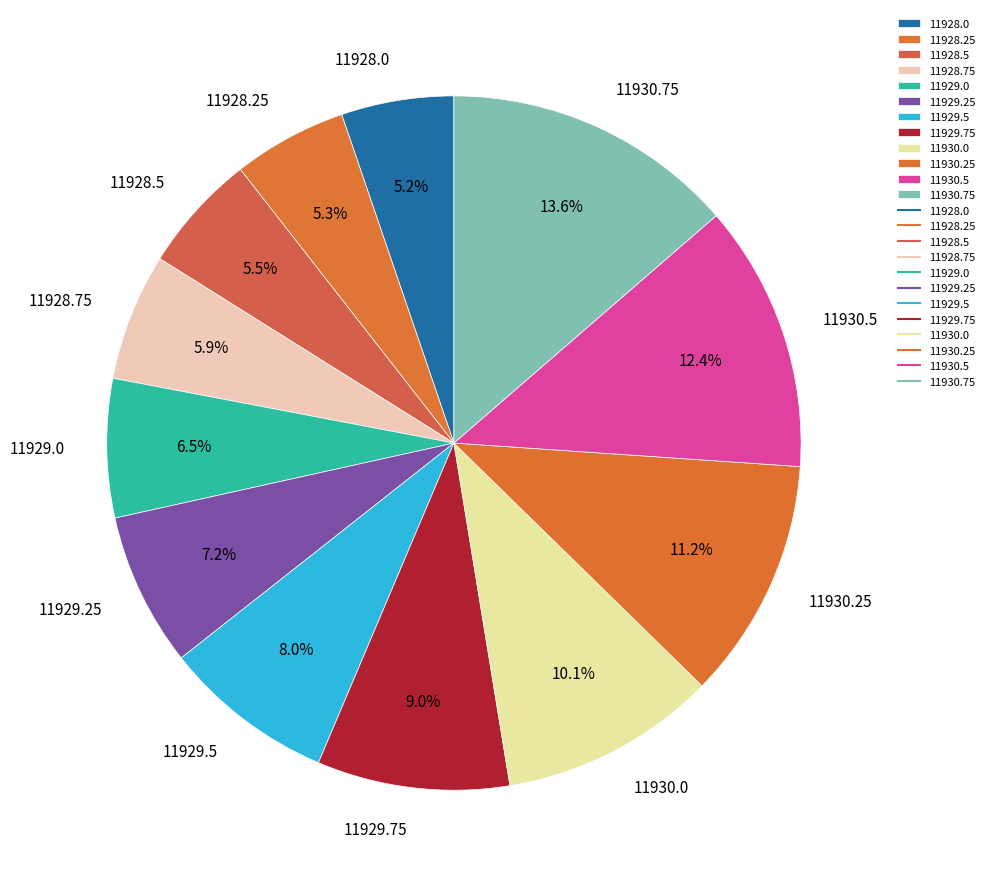

Does any single category account for the majority?

No